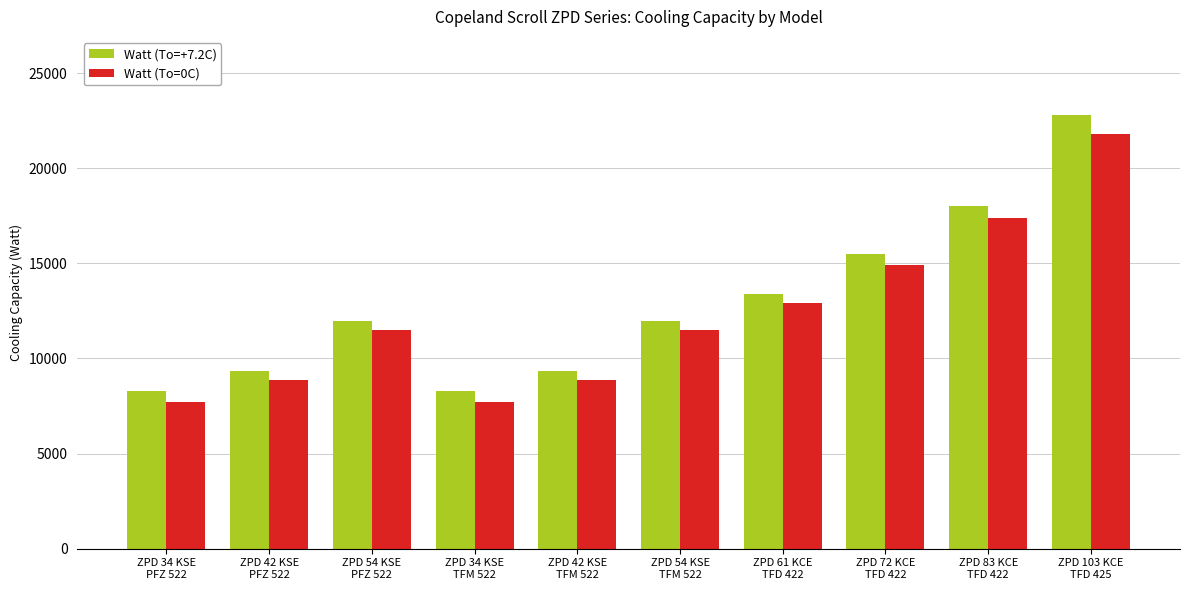

How many data points in Watt (To=0C) are less than 11500?

4